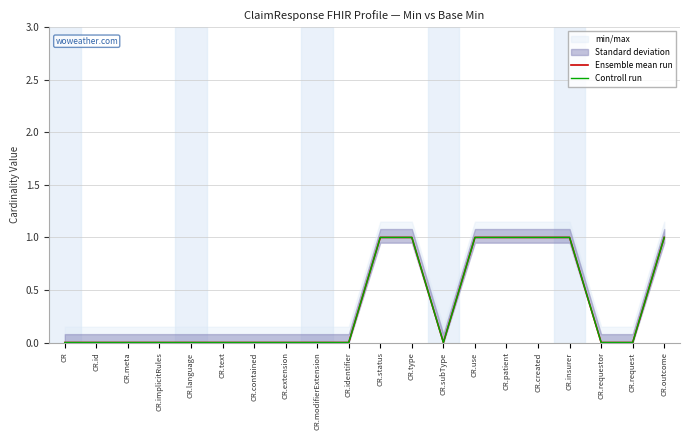

At how many categories does at least one series exceed 0?

7